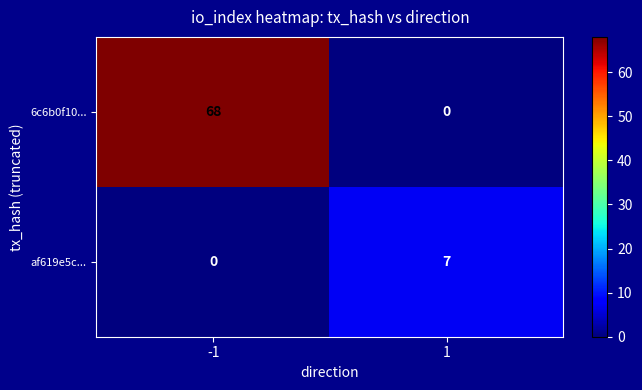

Reading left to right, list all the values displayed in this chart.

6c6b0f10...: 68	0
af619e5c...: 0	7